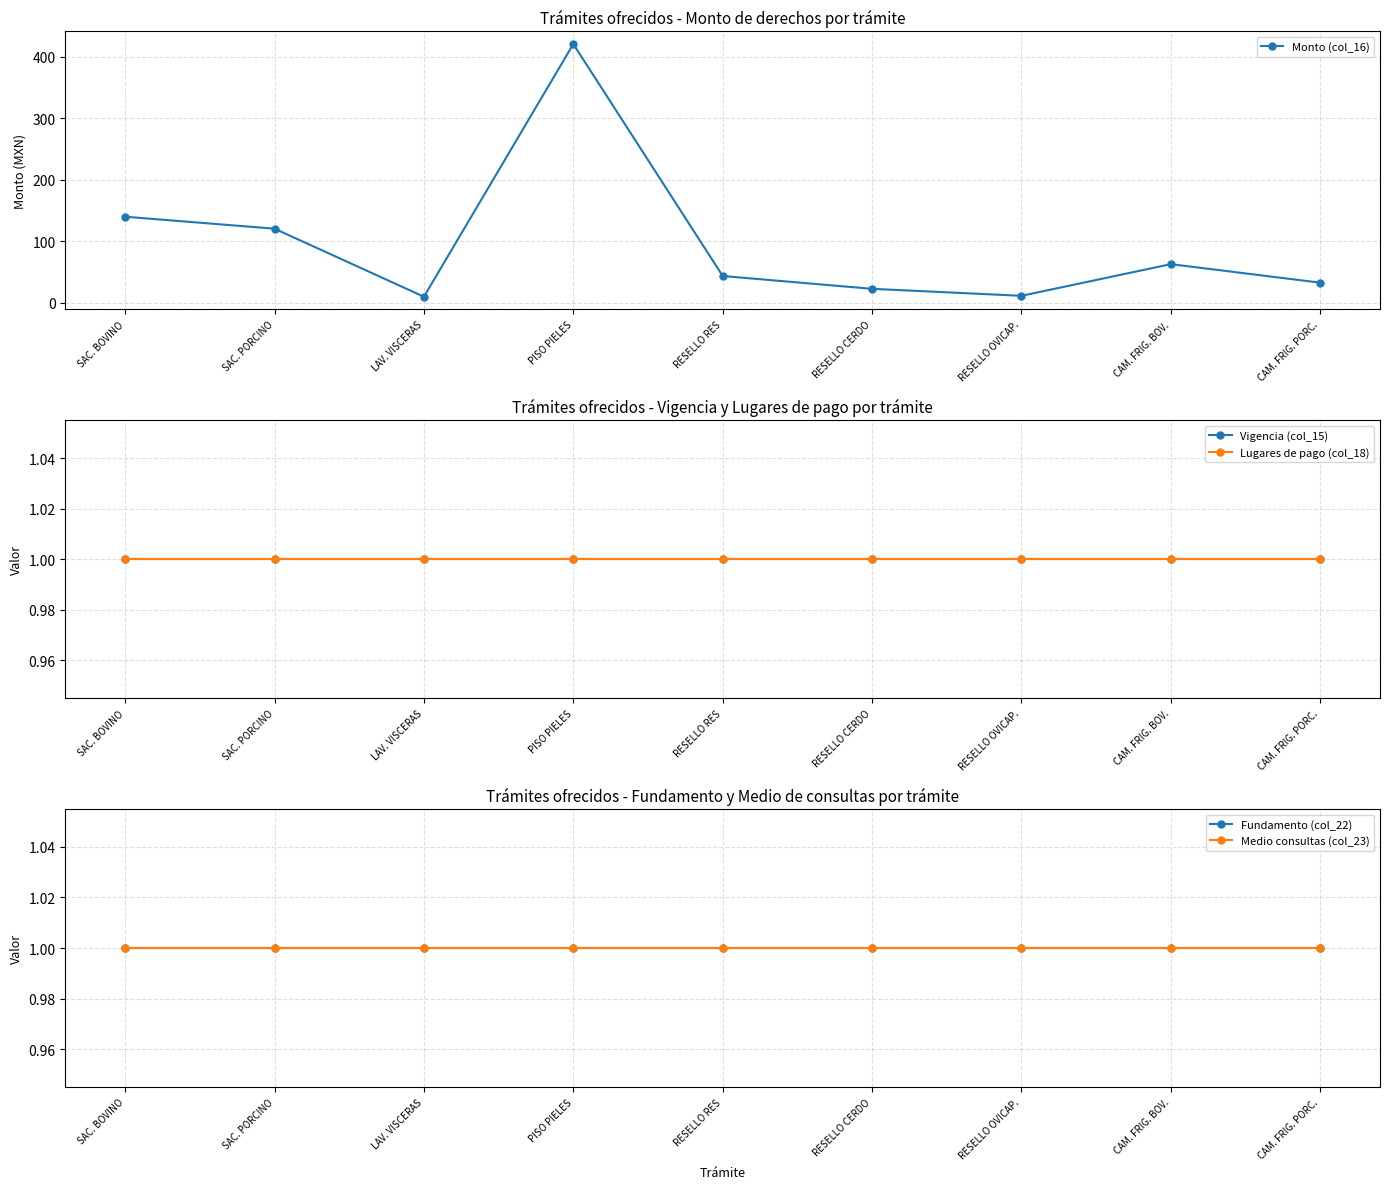

What is the value of the Vigencia (col_15) point at the 6th from the left?

1.0